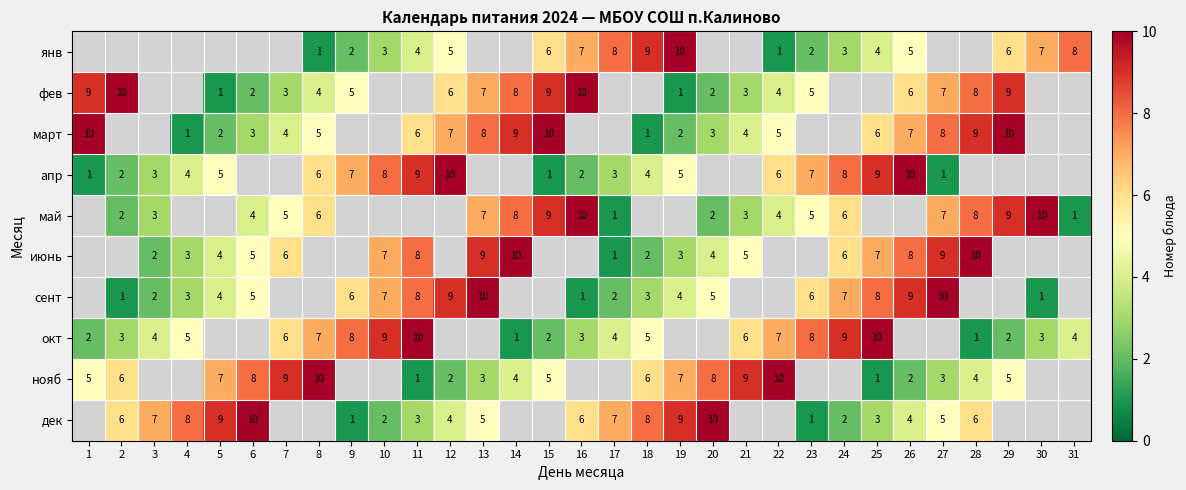

How many series are shown in this chart?

10